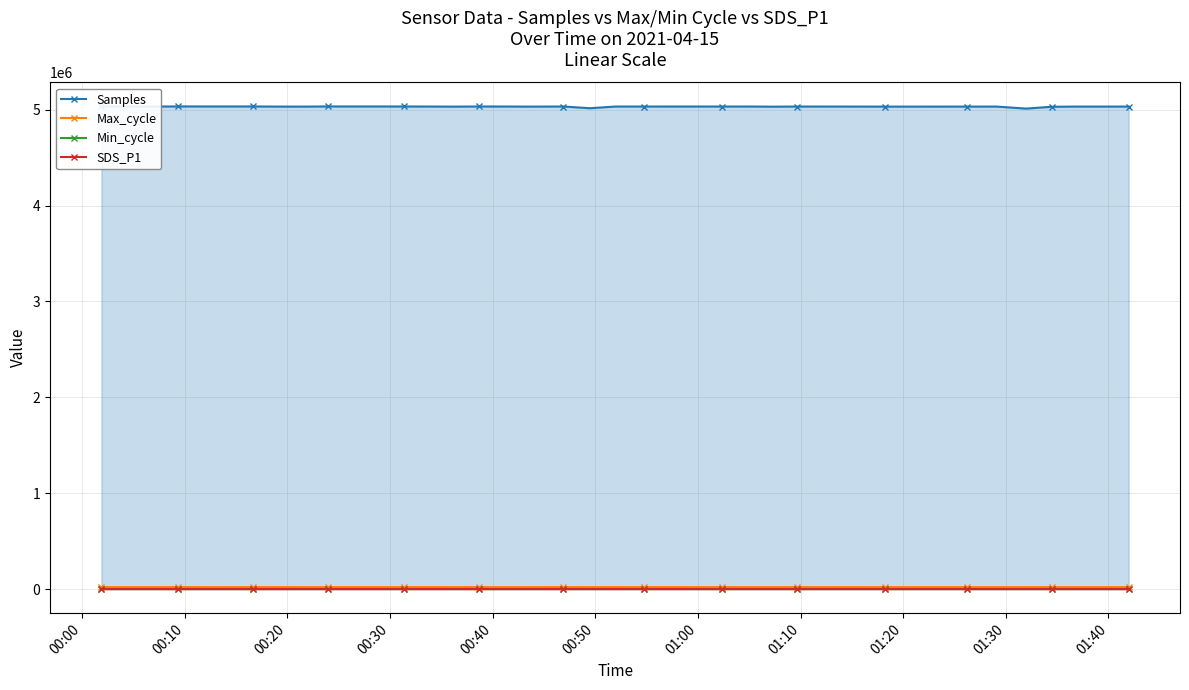

What is the average value of the Samples series?

5032154.7